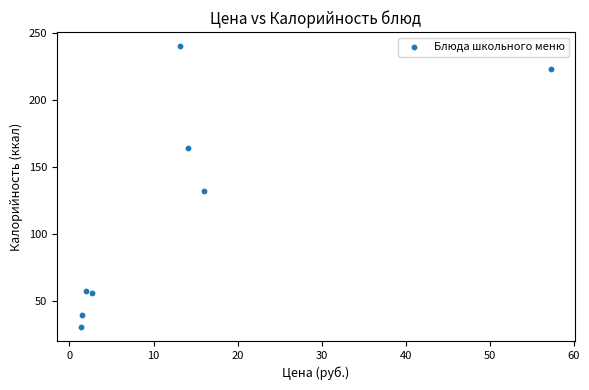

What Y value in the scatter plot is closest to 135?

132.0